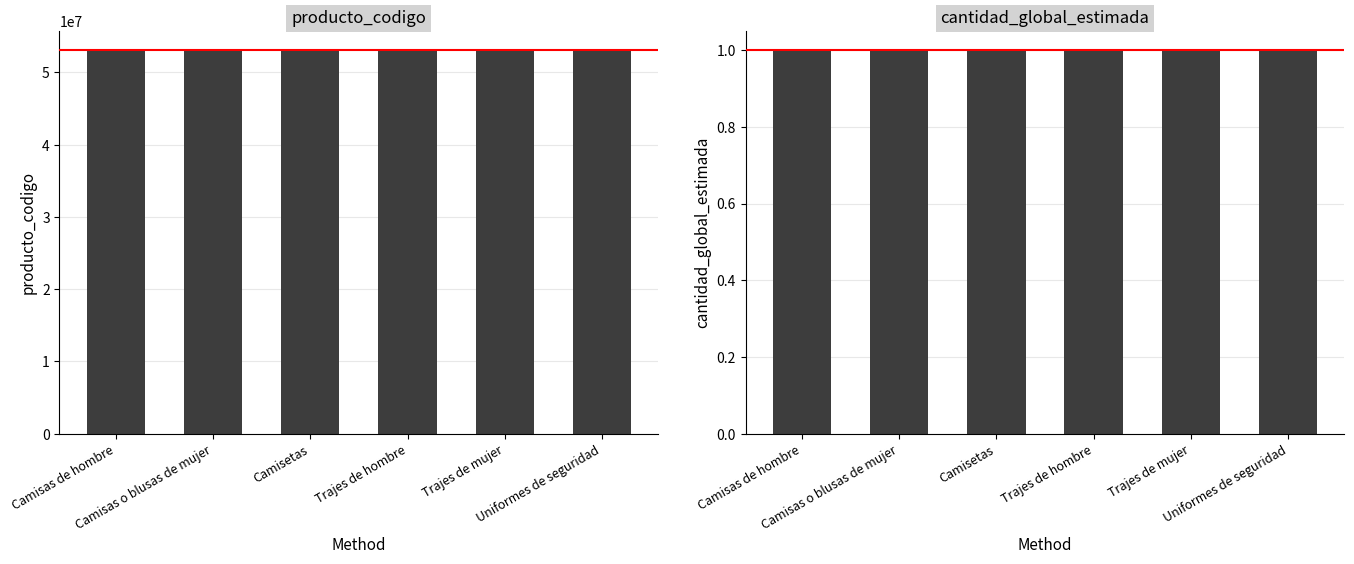

Rank the series at Trajes de hombre from lowest to highest value.

cantidad_global_estimada, producto_codigo